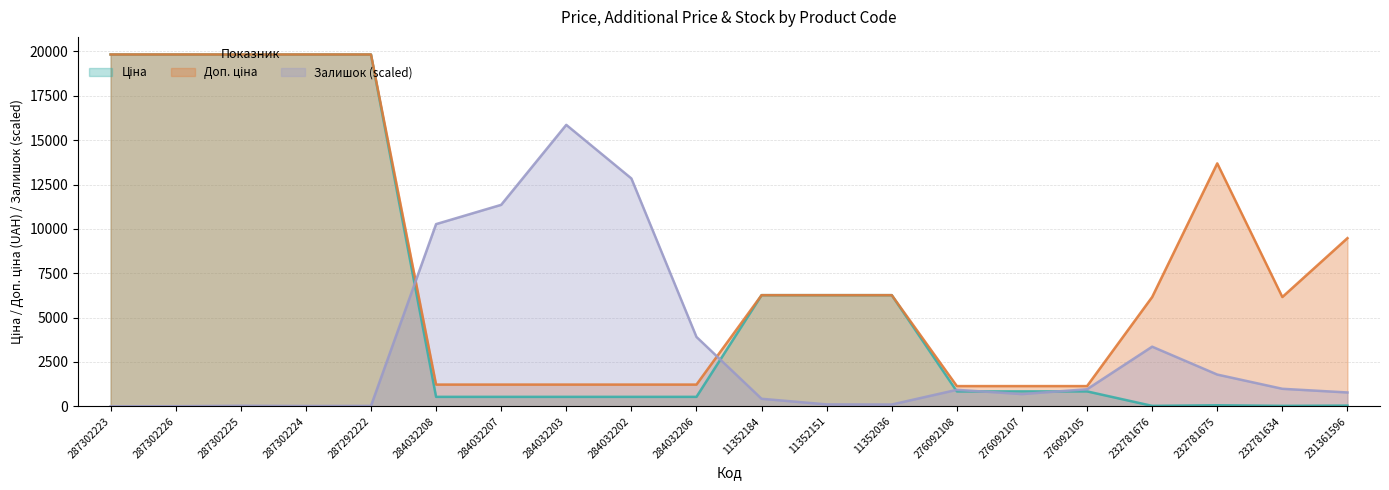

Where is the first local minimum for Залишок?

287302224